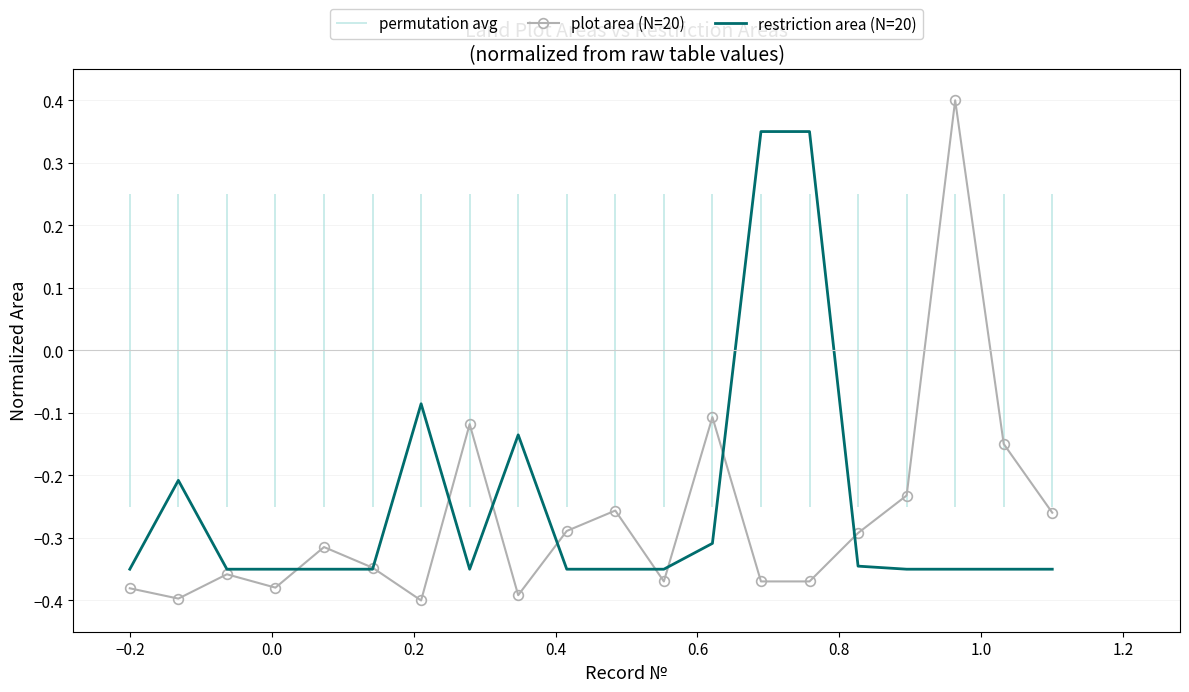

Is this an area chart (filled region under the line)?

No